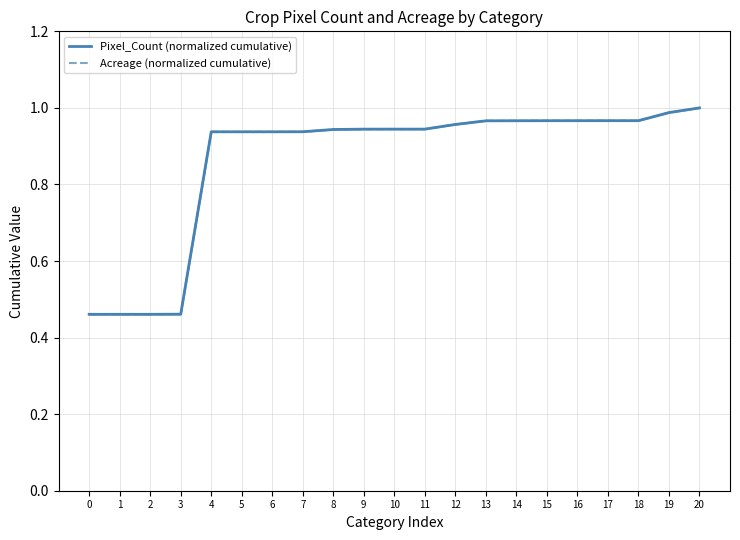

Which category has the highest value across all series?

20